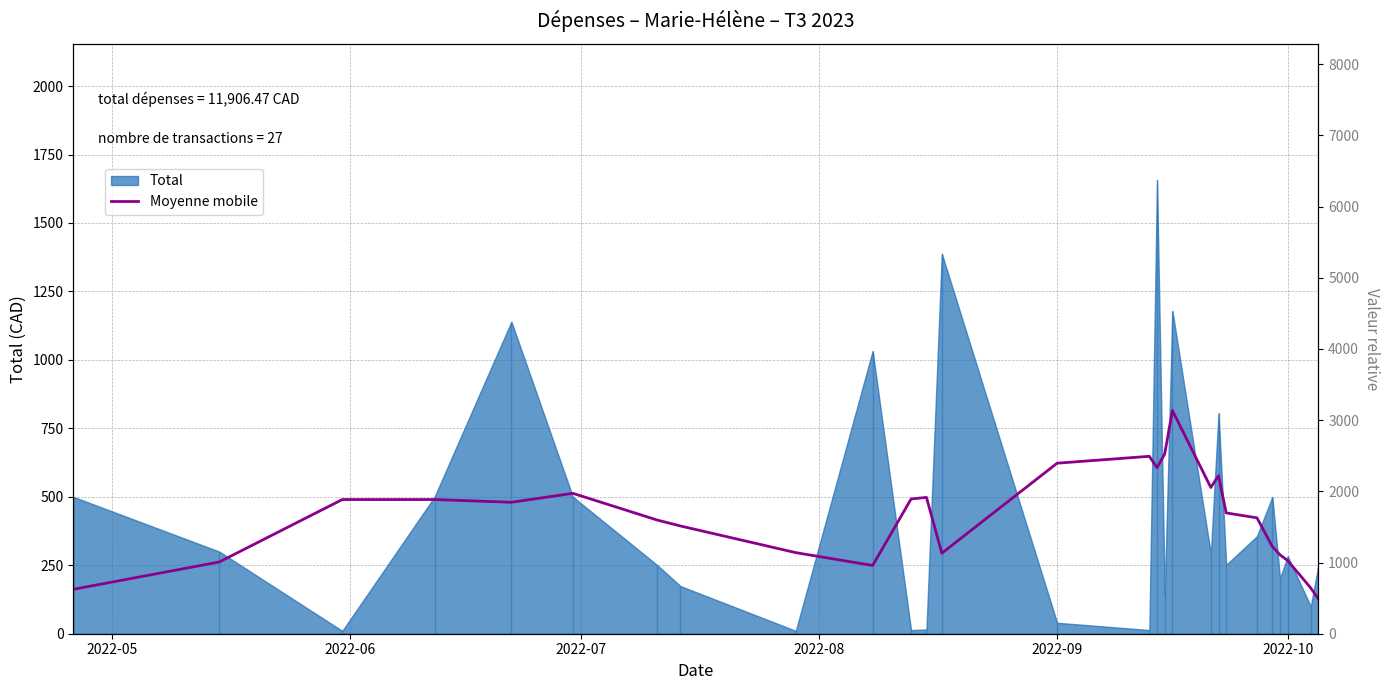

Is it true that the value at 16 is 1052.2?

False